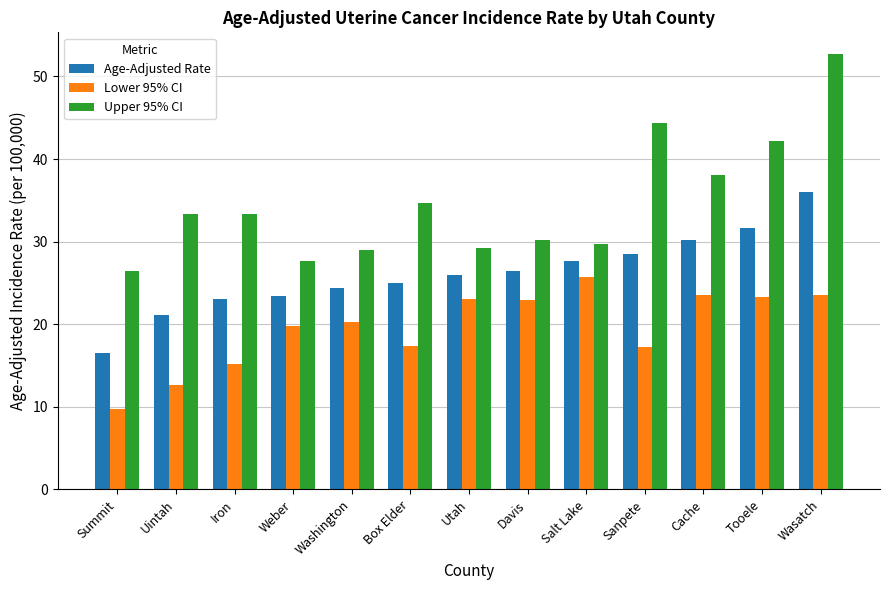

What is the maximum value for Upper 95% CI?

52.7